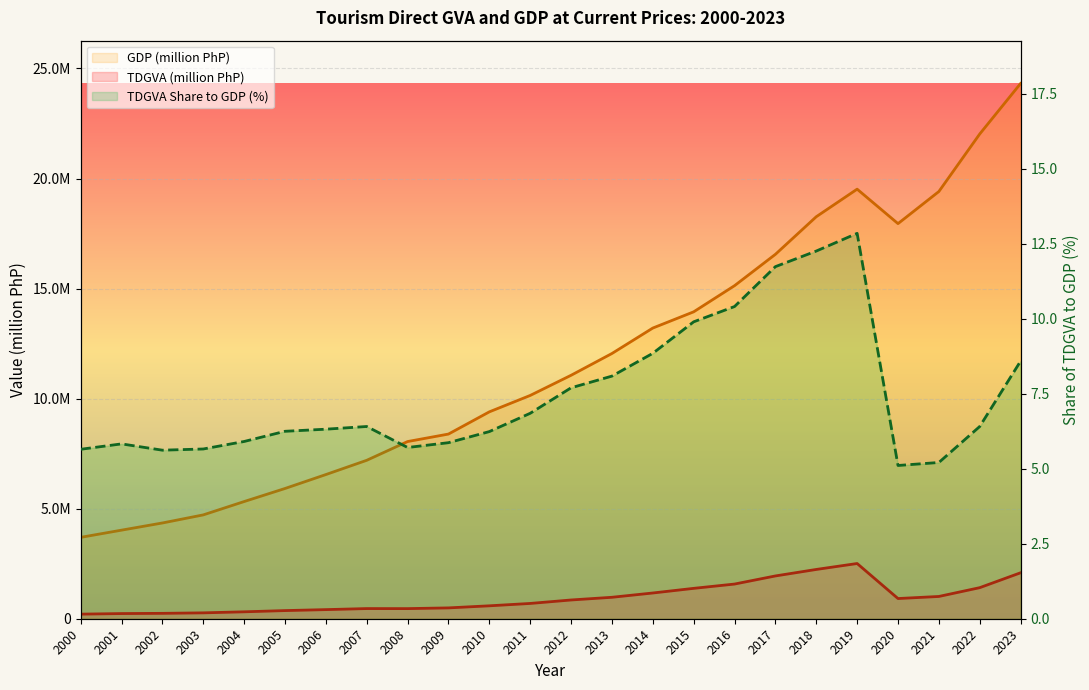

True or false: TDGVA Share to GDP (%) and TDGVA (million PhP) intersect in this chart.

False